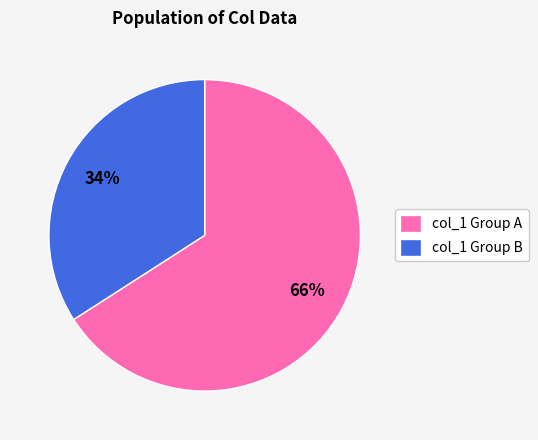

To the nearest percent, what is the average slice percentage?

50%